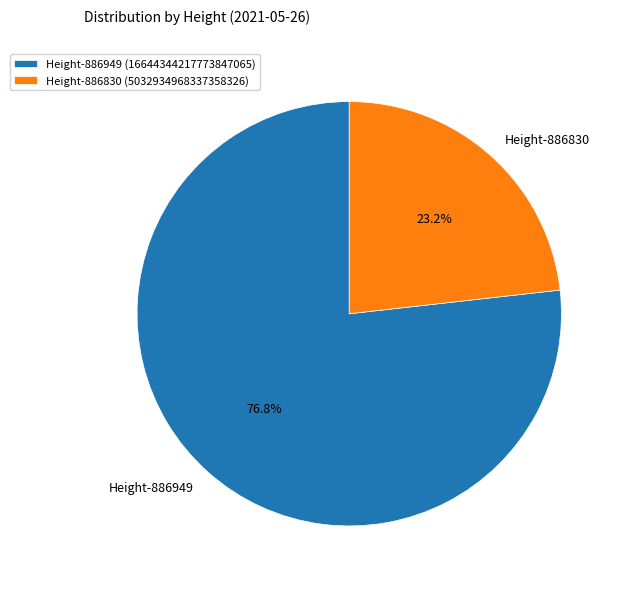

Does Height-886949 represent more than half of the total?

Yes